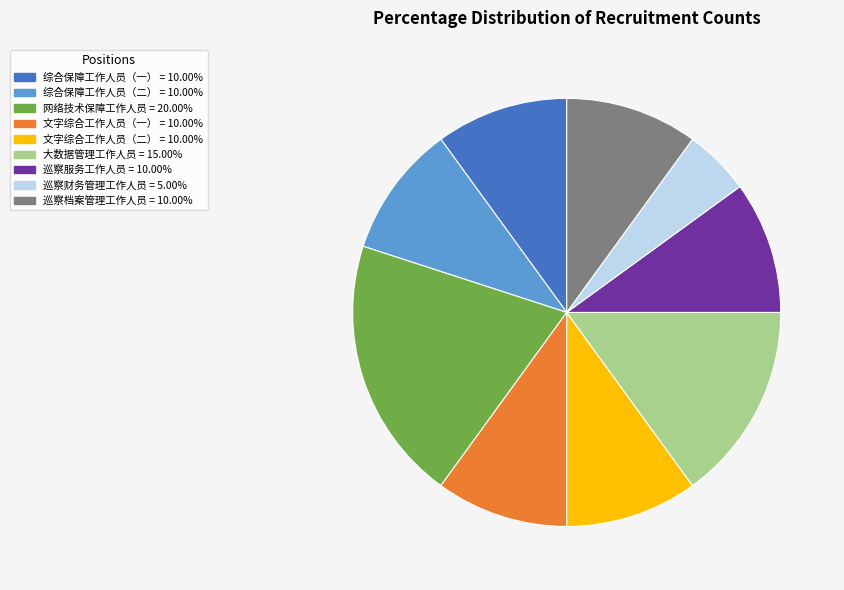

Does any single category account for the majority?

No